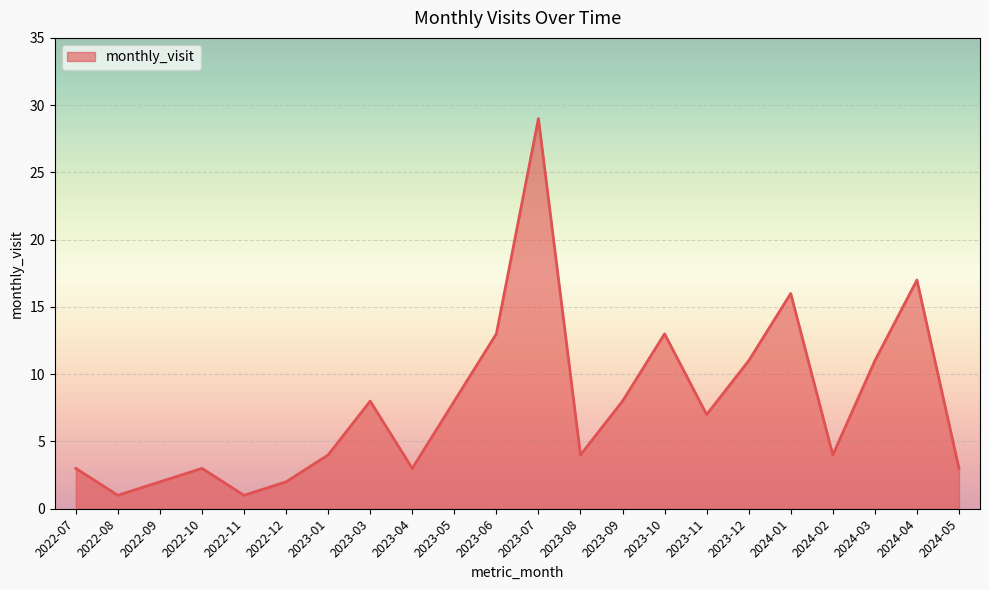

Is it true that the value at 2024-01 is 21?

False